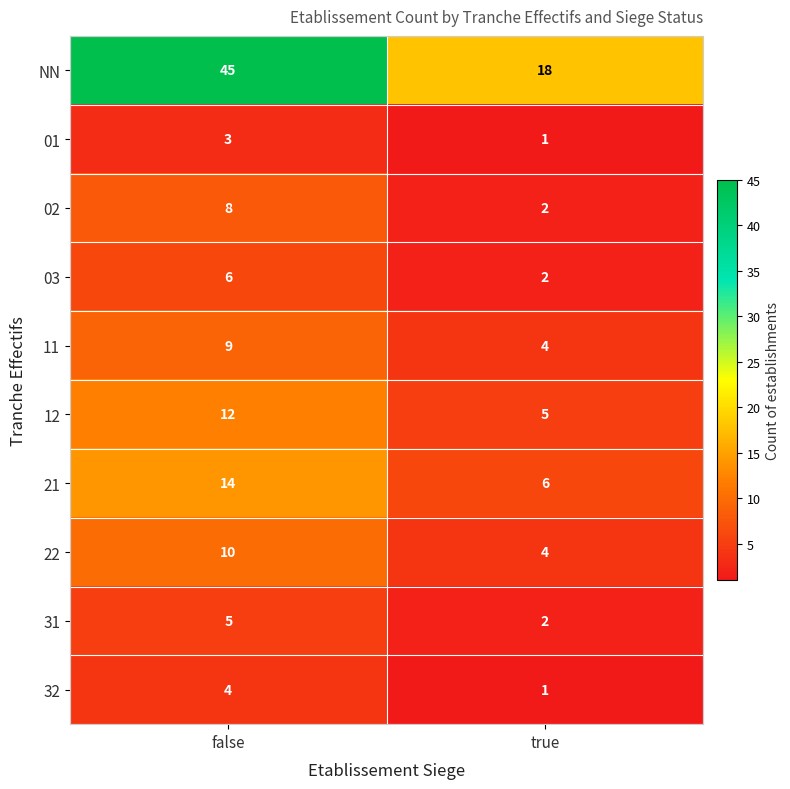

At false, list the series in order from smallest to largest.

01, 32, 31, 03, 02, 11, 22, 12, 21, NN